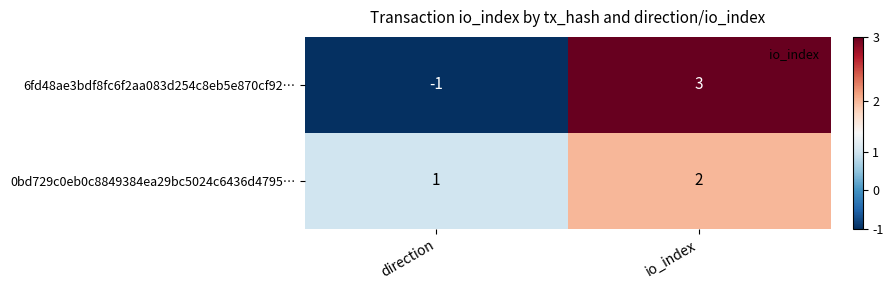

Which category has the highest value across all series?

io_index